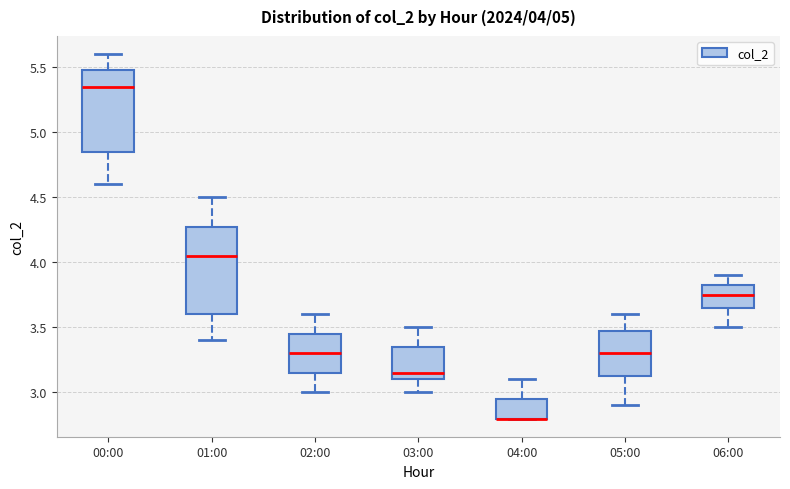

Comparing the boxes themselves (not the whiskers), which one is the tallest?

01:00